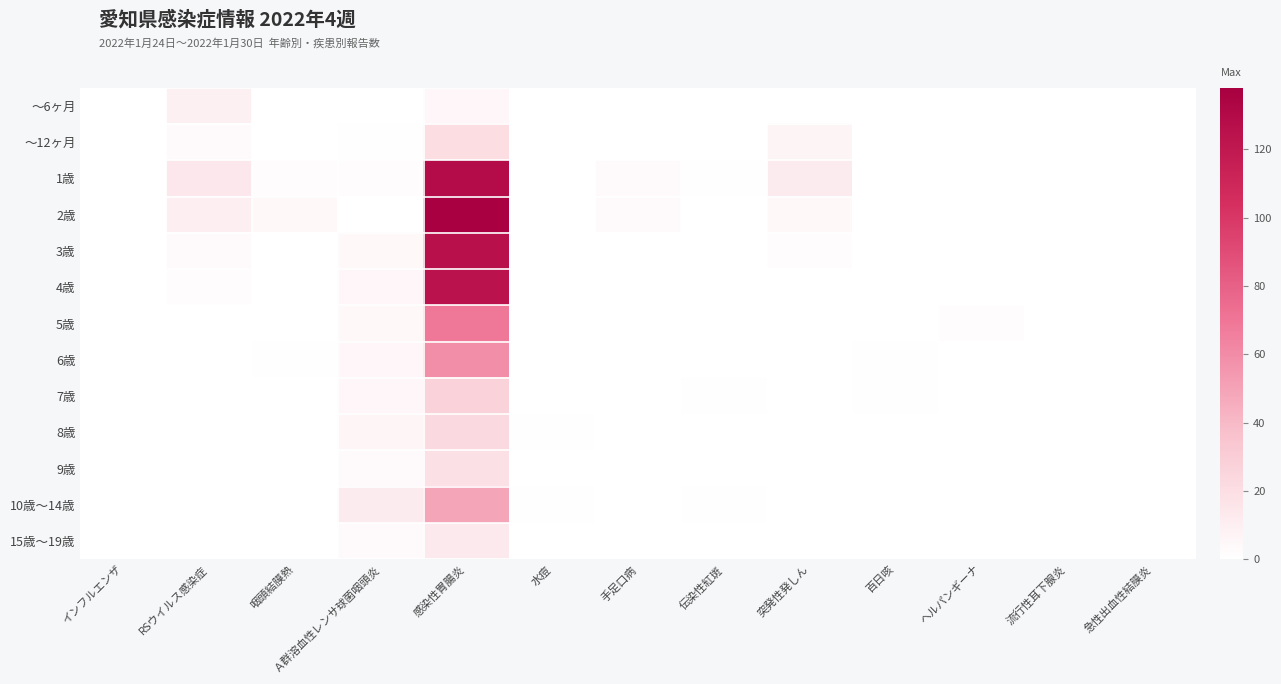

How many categories are shown in the chart?

13